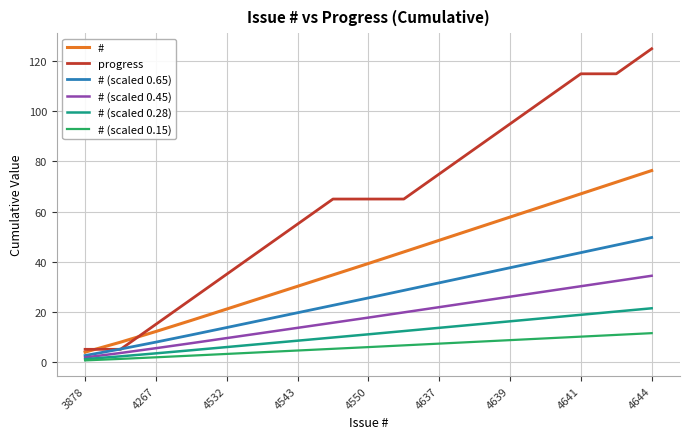

What is the minimum value for progress?

5.0